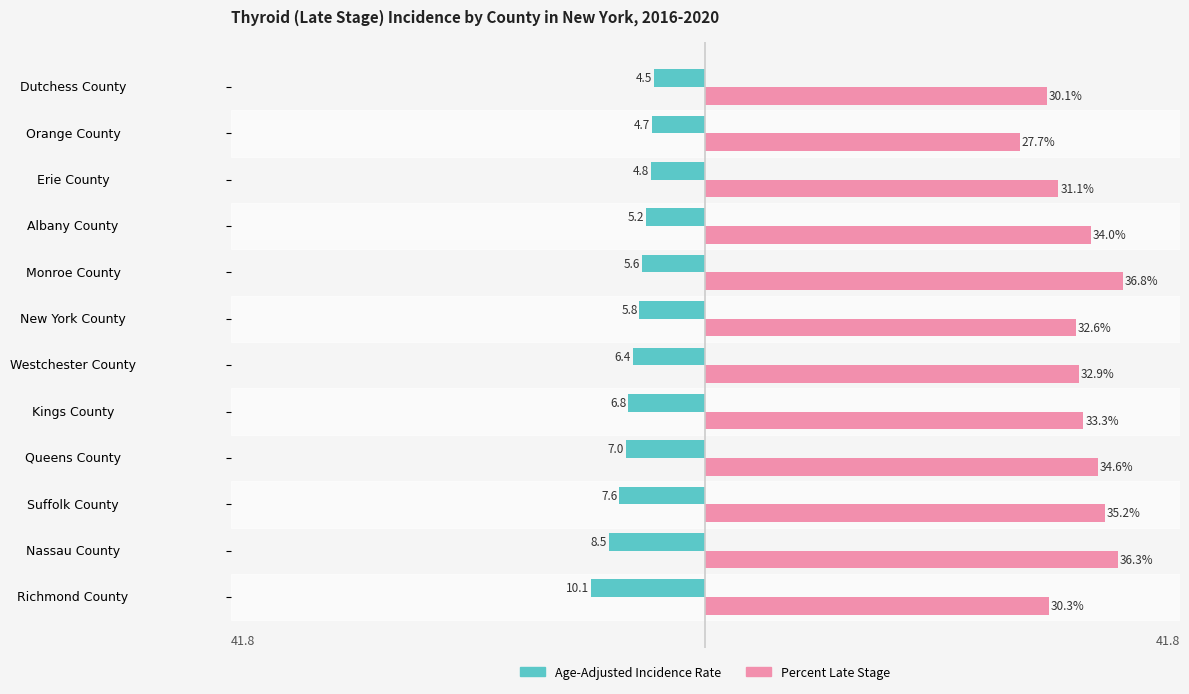

What are all the series names shown in the legend?

Age-Adjusted Incidence Rate, Percent Late Stage